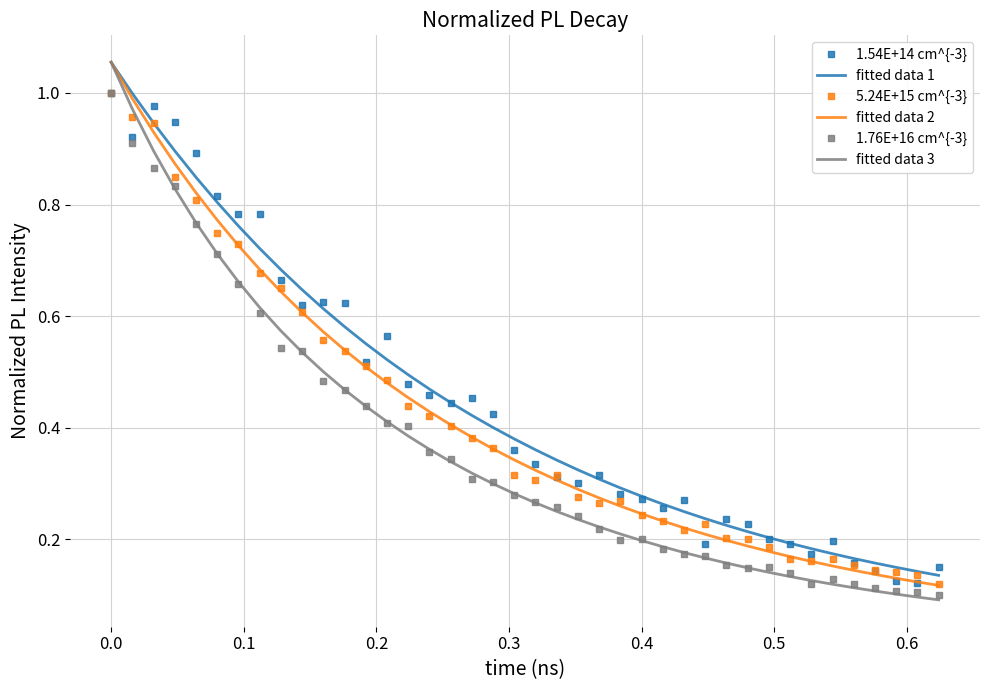

Which series has the largest range (max minus min)?

fitted data 3